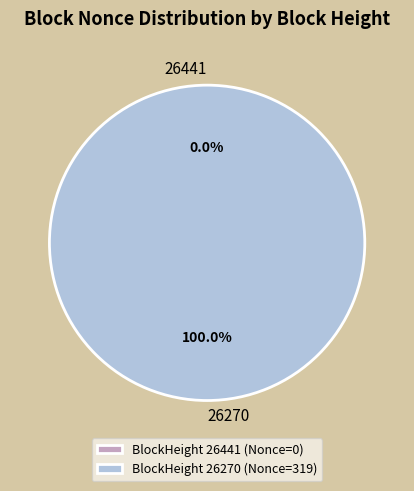

Is 26441 the majority of the pie?

No